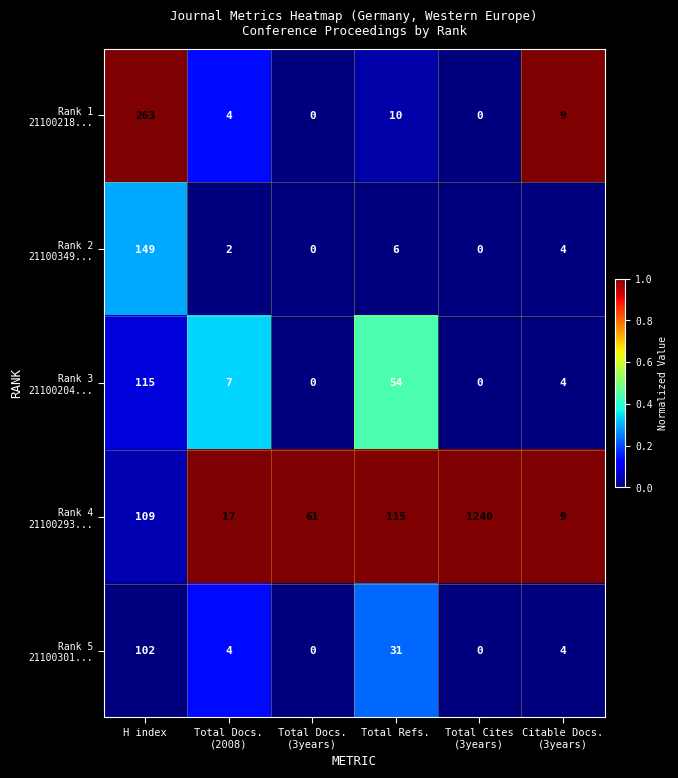

At which category is the sum across all series the highest?

Total Cites
(3years)